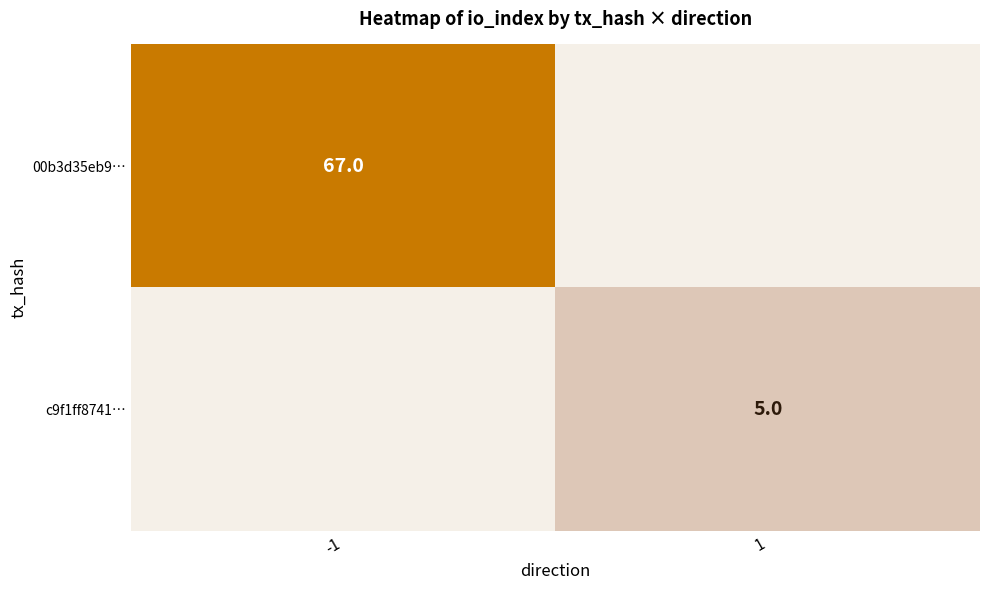

Which category has the highest value across all series?

-1